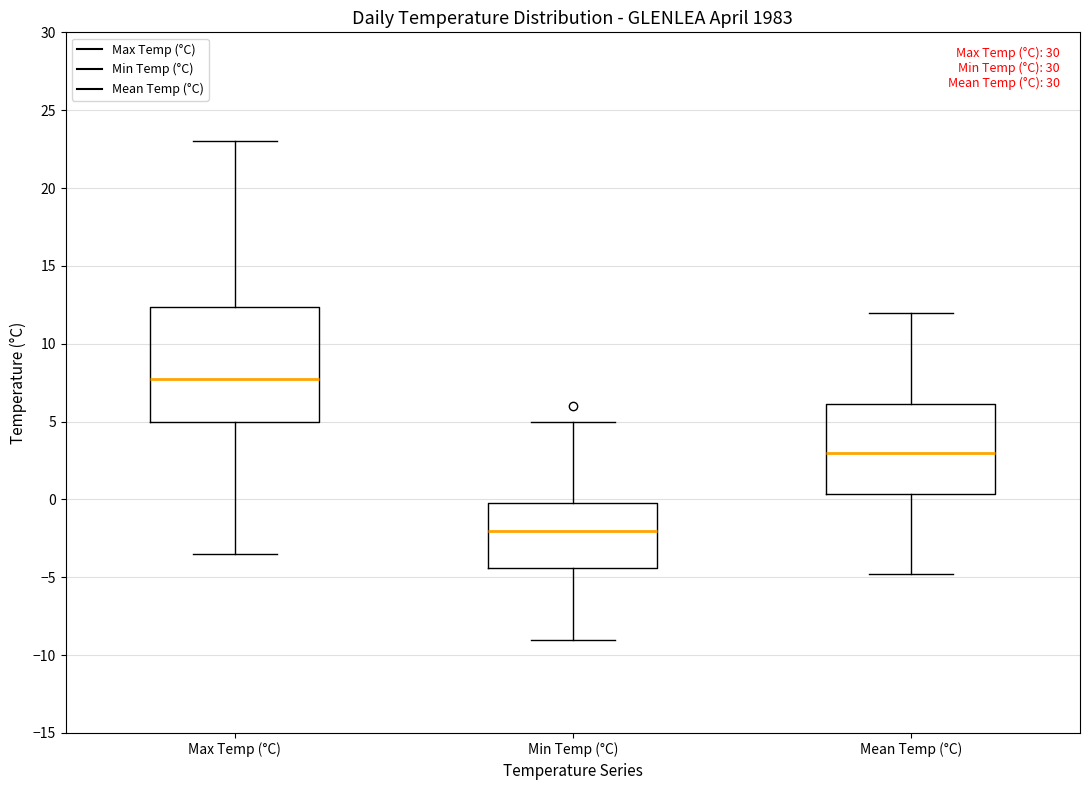

Where does the lower whisker of the box for Mean Temp (°C) end on the y-axis? The values are not printed on the chart, so give them approximately, as read against the axis.

-5.0